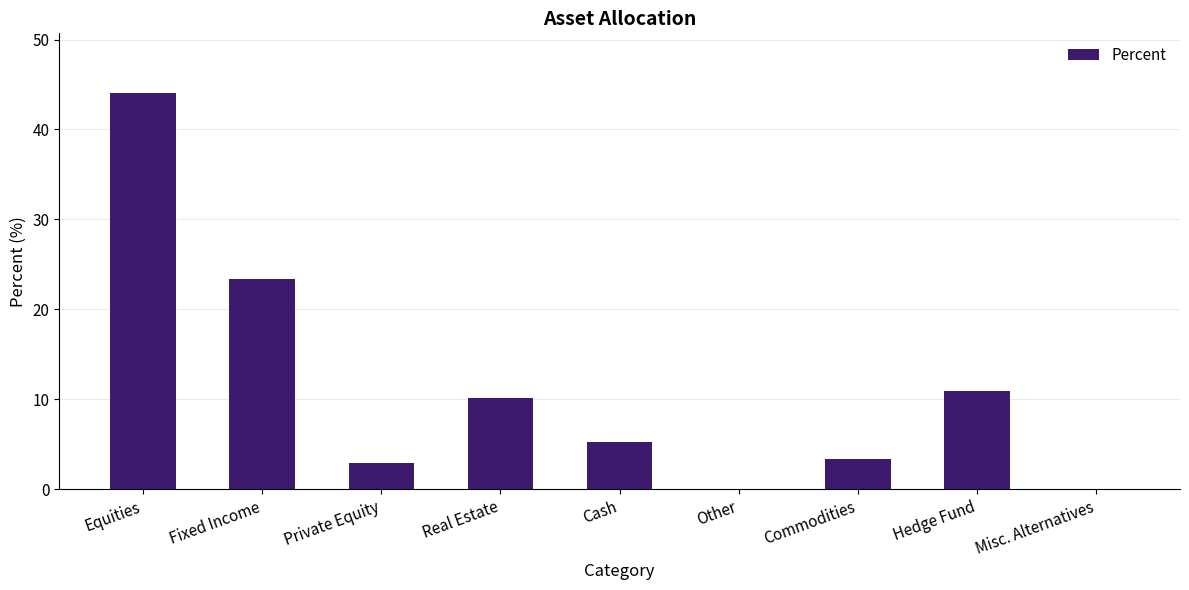

Is it true that the value at Commodities is 3.3?

True